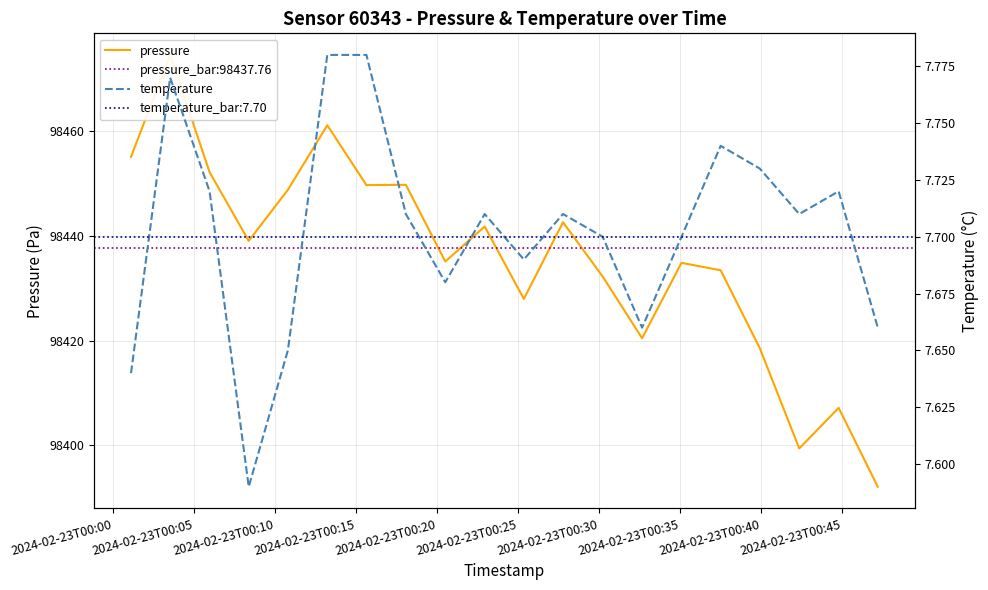

Reading right to left, list all the values displayed in this chart.

pressure: 98392.1	98407.1	98399.4	98418.5	98433.4	98434.8	98420.4	98432.2	98442.6	98427.9	98441.8	98435.1	98449.8	98449.7	98461.1	98448.8	98439.0	98452.2	98474.6	98455.1
temperature: 7.7	7.7	7.7	7.7	7.7	7.7	7.7	7.7	7.7	7.7	7.7	7.7	7.7	7.8	7.8	7.7	7.6	7.7	7.8	7.6